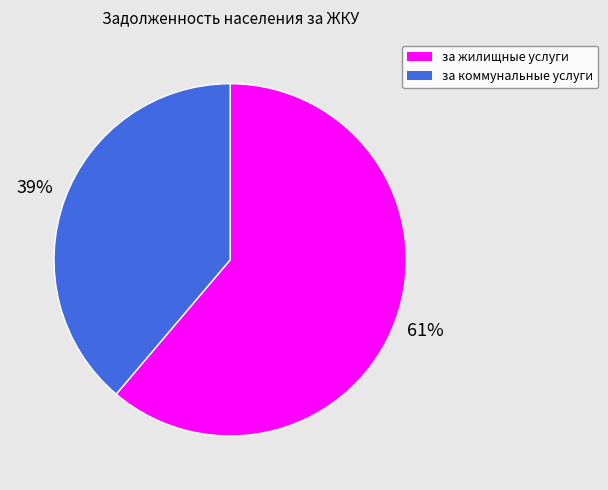

Which category accounts for the majority?

за жилищные услуги